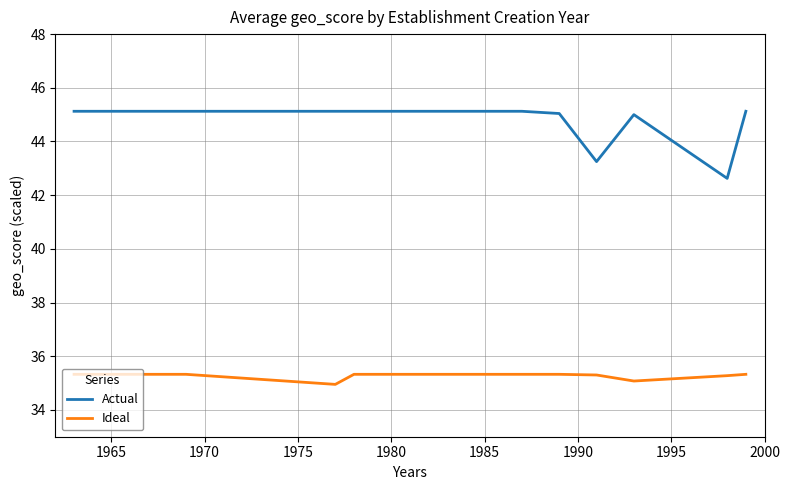

Rank the series by their average value, from highest to lowest.

Actual, Ideal